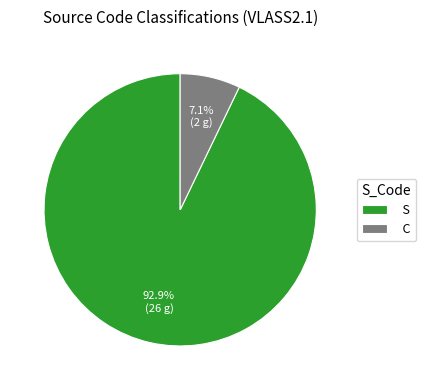

To the nearest percent, what portion does S represent?

93%